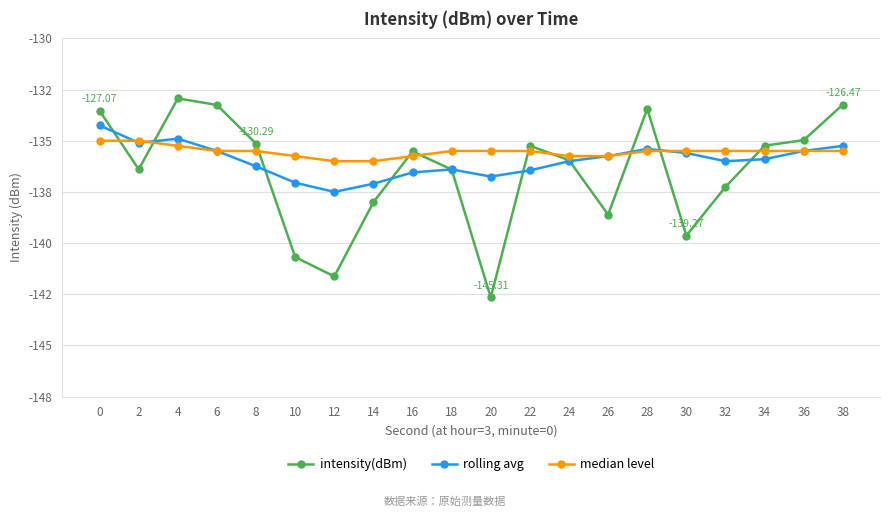

What are all the series names shown in the legend?

intensity(dBm), rolling avg, median level